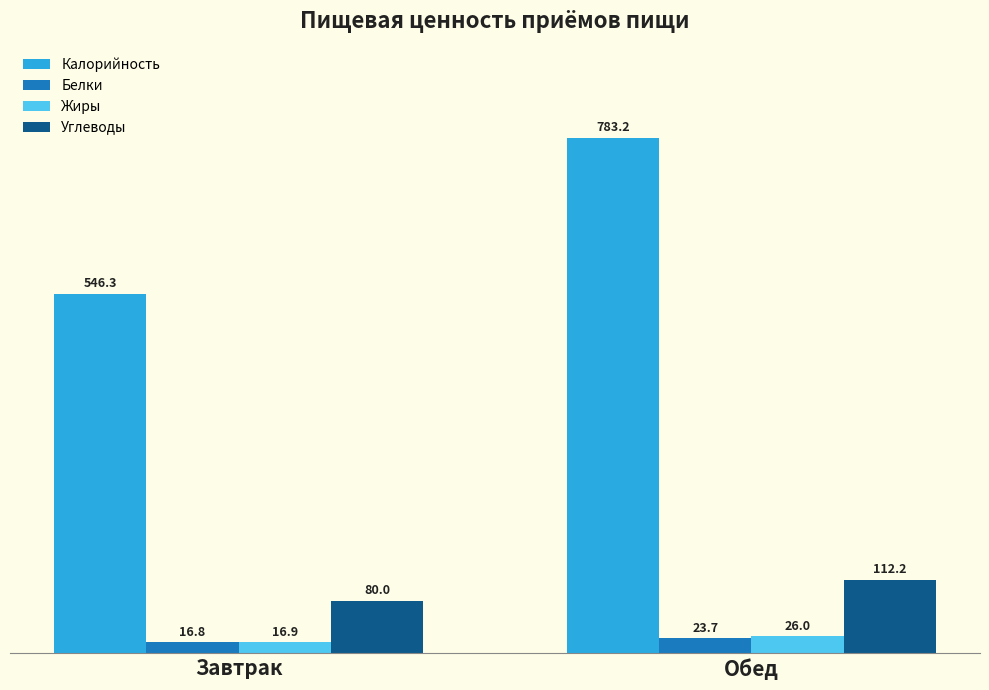

What is the spread (max minus min) of values at Завтрак?

529.5